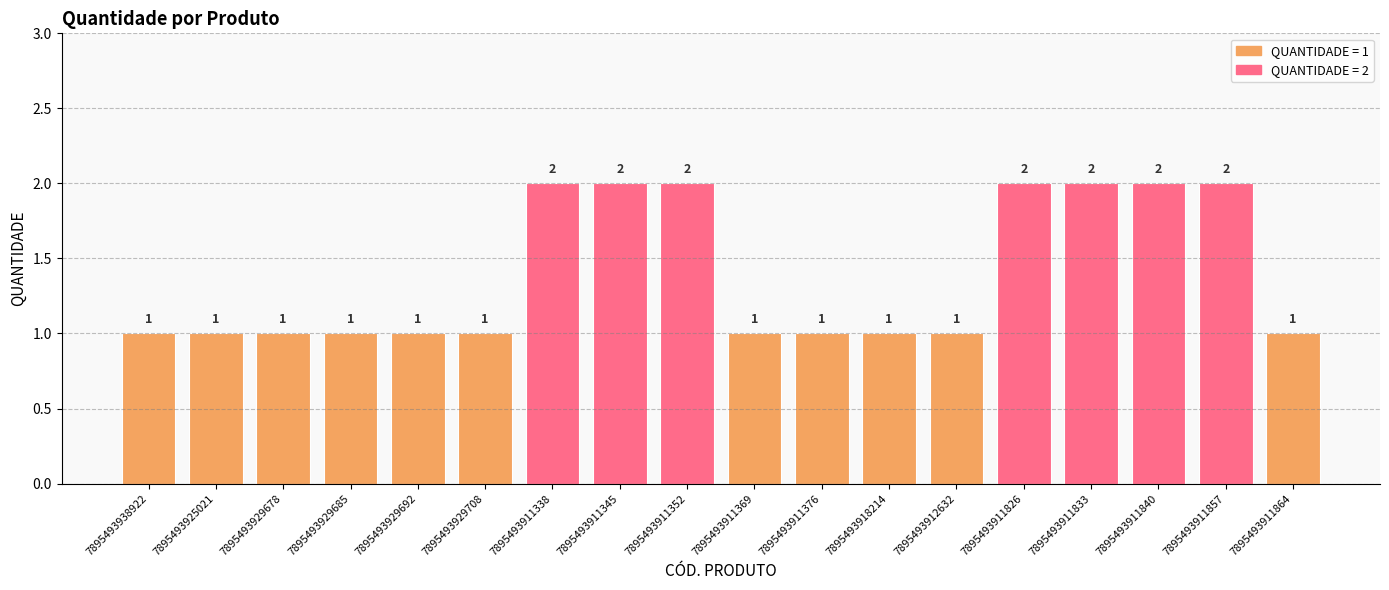

What is the value of the 18th bar from the left?

1